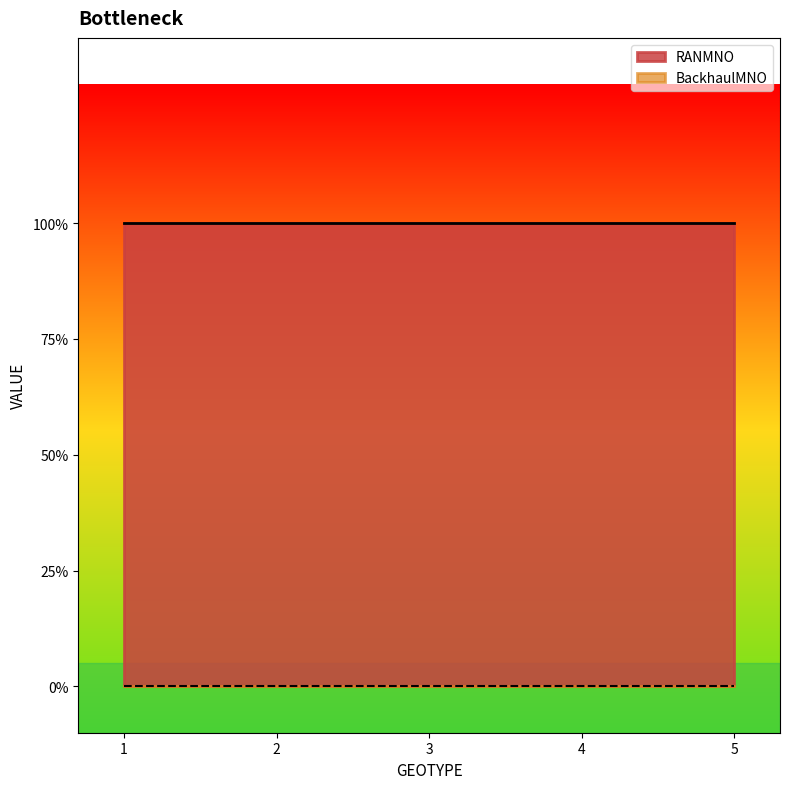

True or false: RANMNO and BackhaulMNO cross at least once.

False